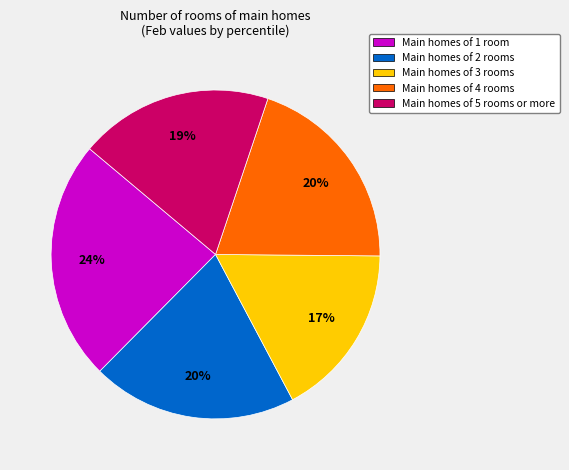

Is there a majority slice in this chart?

No